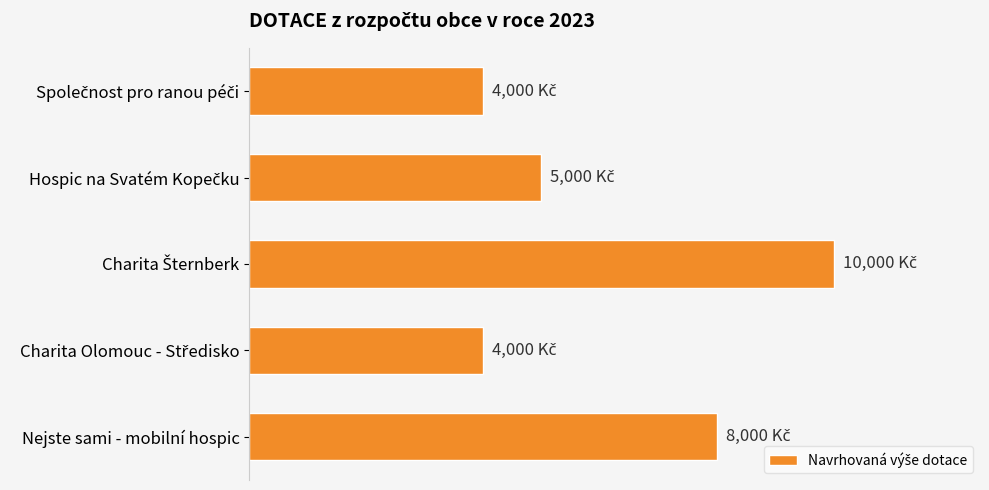

Are the bars horizontal?

Yes